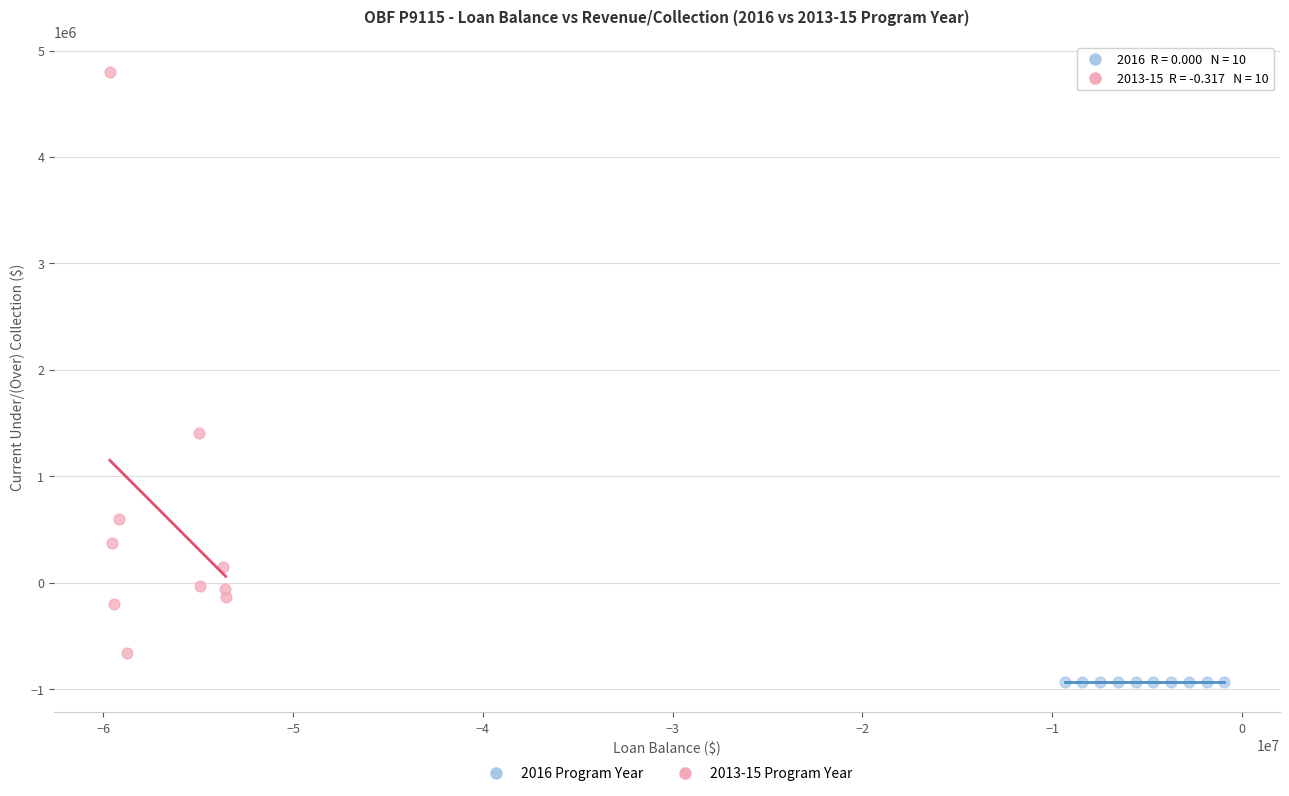

Which series contains the highest Y value?

2013-15 Program Year